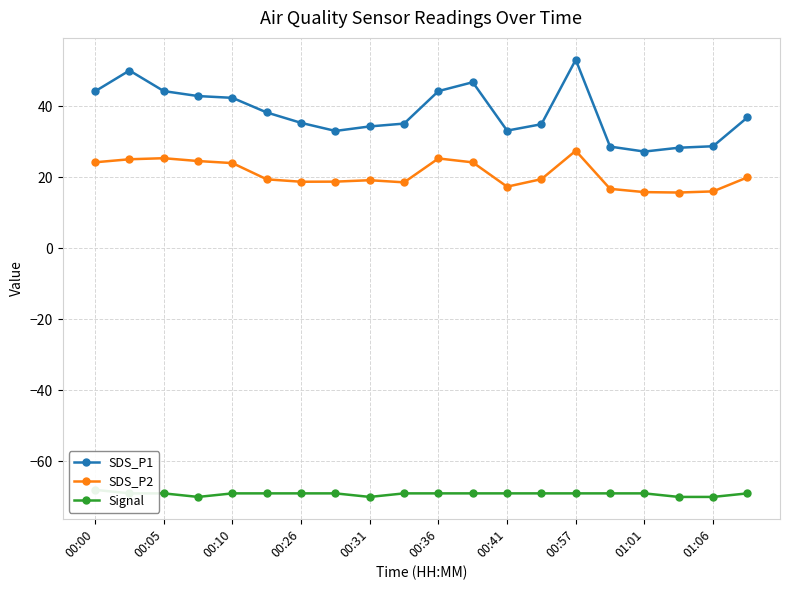

What is the lowest value of the SDS_P2 series?

15.7